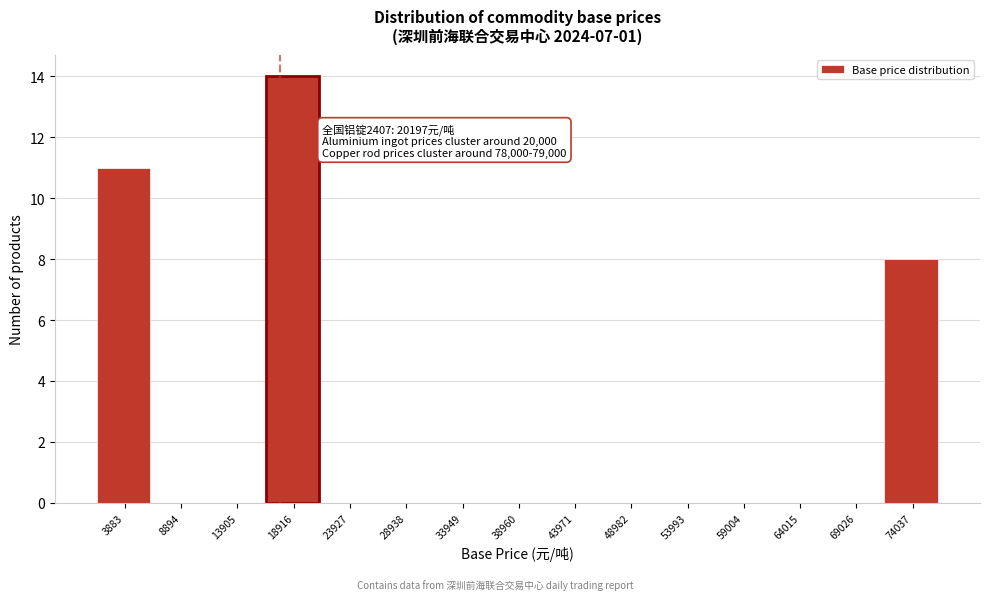

Reading left to right, extract all data points from this chart.

3883=11	8894=0	13905=0	18916=14	23927=0	28938=0	33949=0	38960=0	43971=0	48982=0	53993=0	59004=0	64015=0	69026=0	74037=8